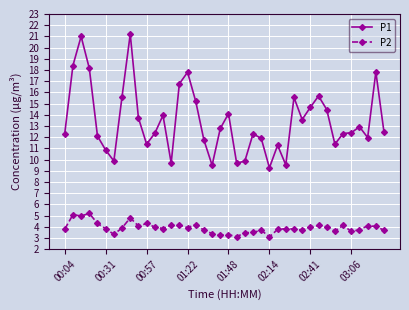

Which series has the largest range (max minus min)?

P1